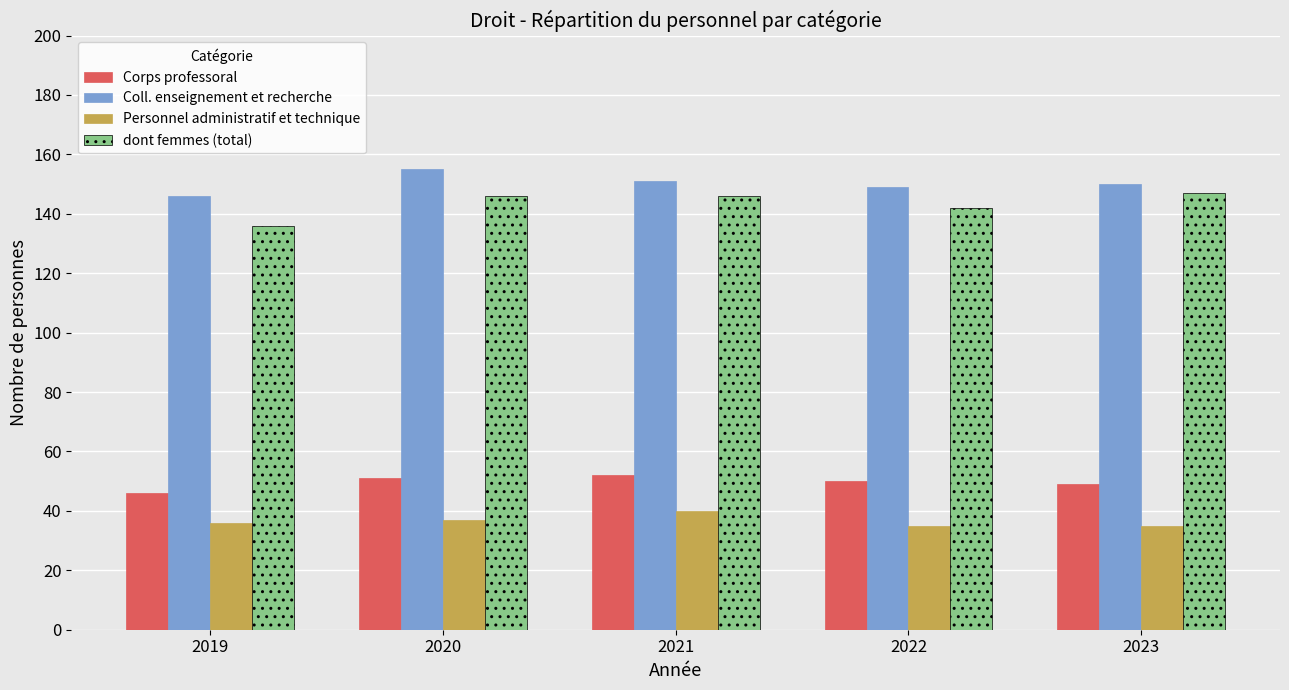

How many values in the dont femmes (total) series are below 146?

2